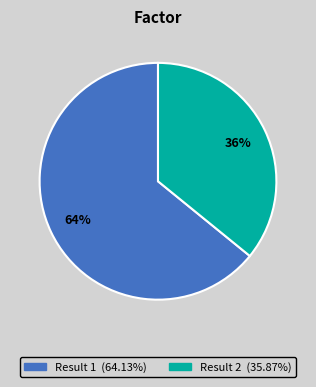

Does any single category account for the majority?

Yes